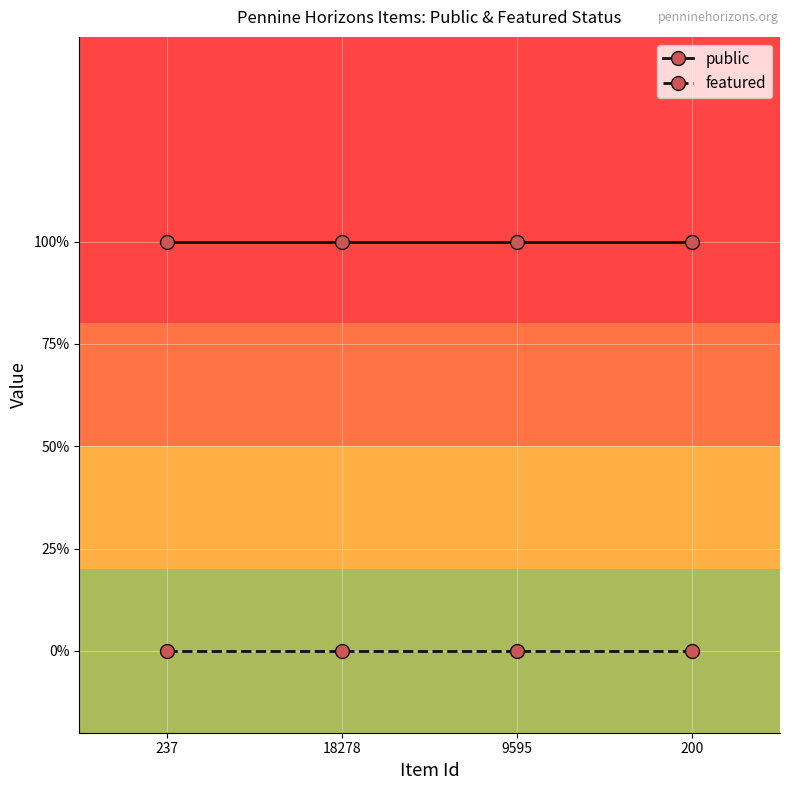

True or false: public has more than 0 interior local peaks.

False